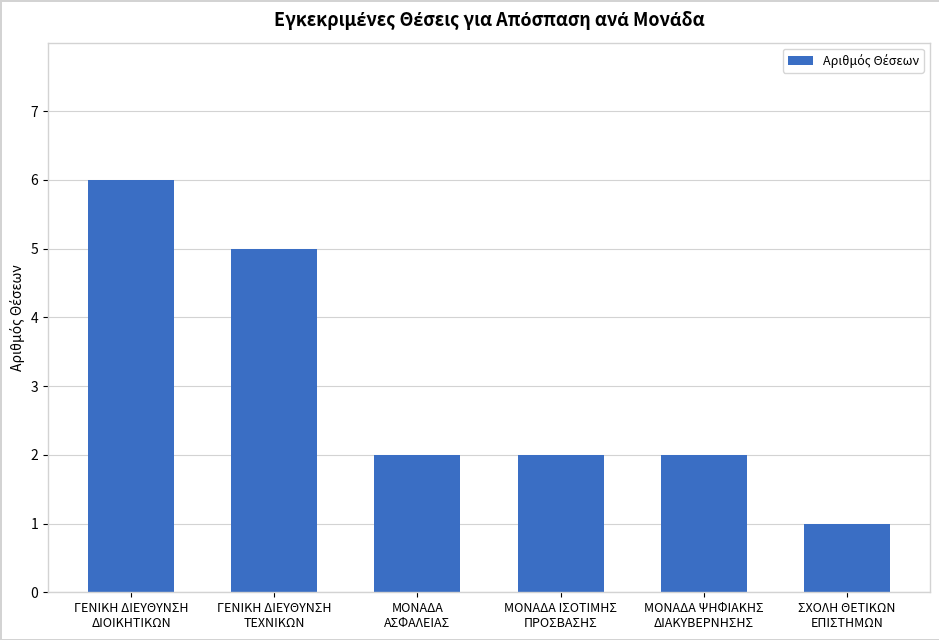

How many bars are there in total?

6